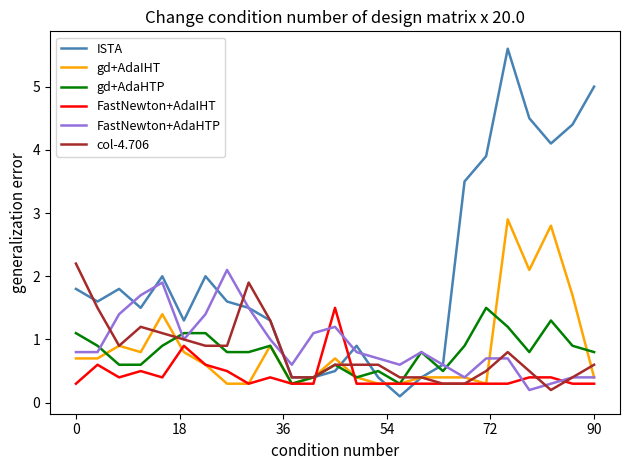

At how many categories does at least one series exceed 1?

19